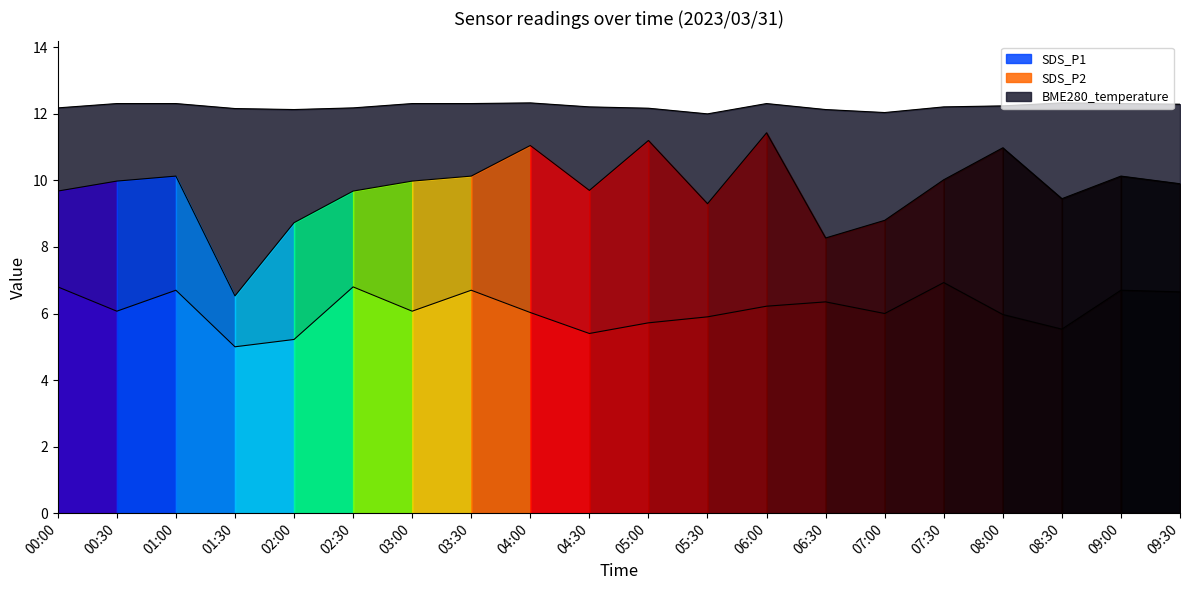

Where is the first local maximum for SDS_P2?

01:00